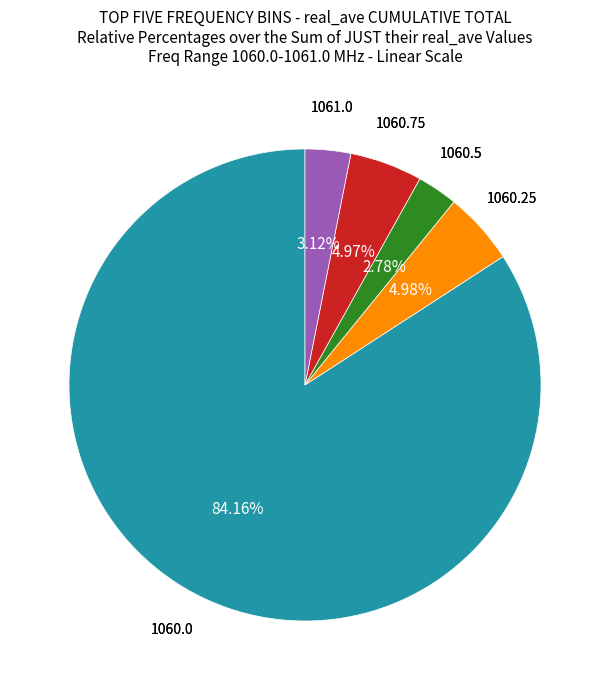

Is there a majority slice in this chart?

Yes